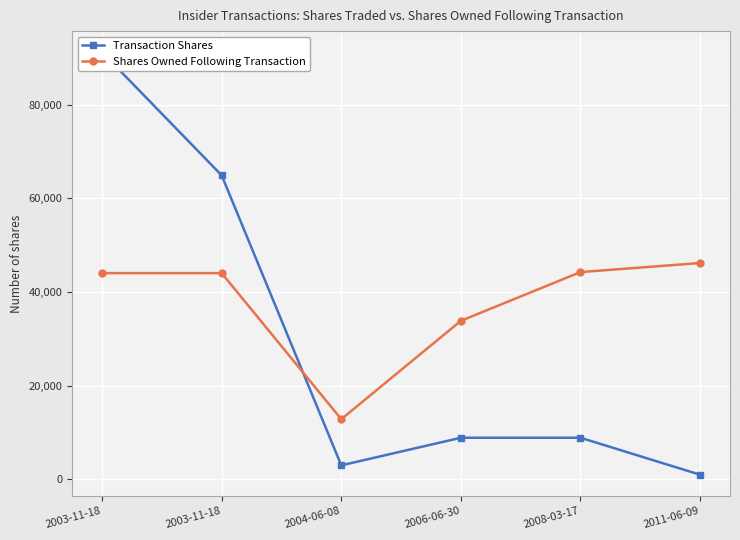

At how many categories does at least one series exceed 68770?

1